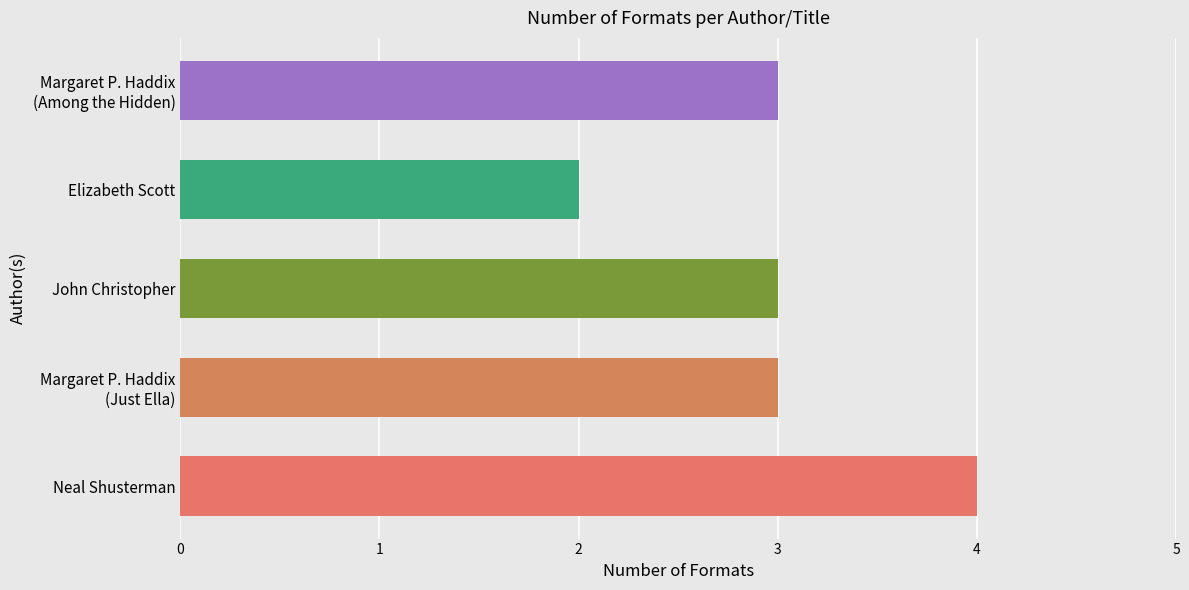

How many bars are there in total?

5